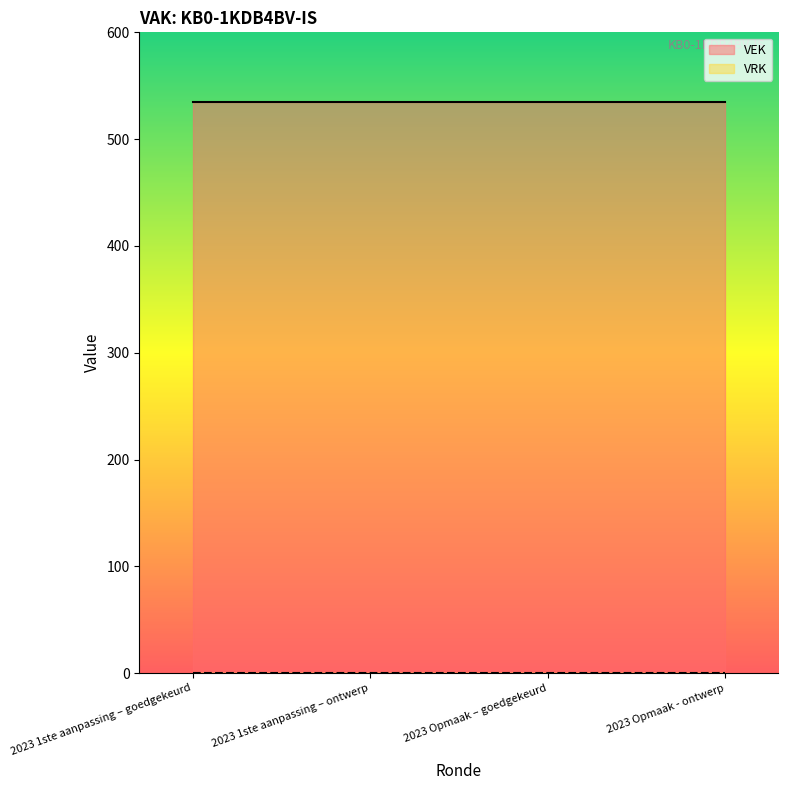

What is the difference between the highest and lowest values at 2023 Opmaak – goedgekeurd?

535